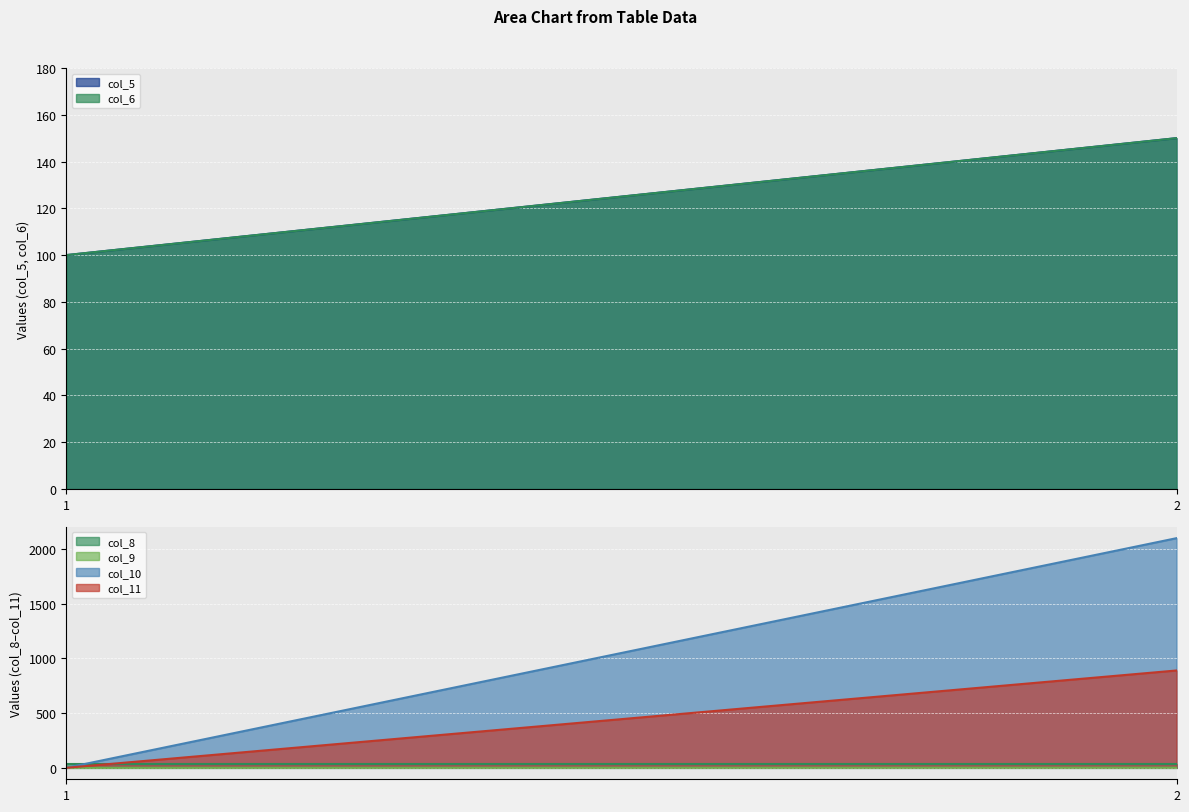

What are all the series names shown in the legend?

col_5, col_6, col_8, col_9, col_10, col_11